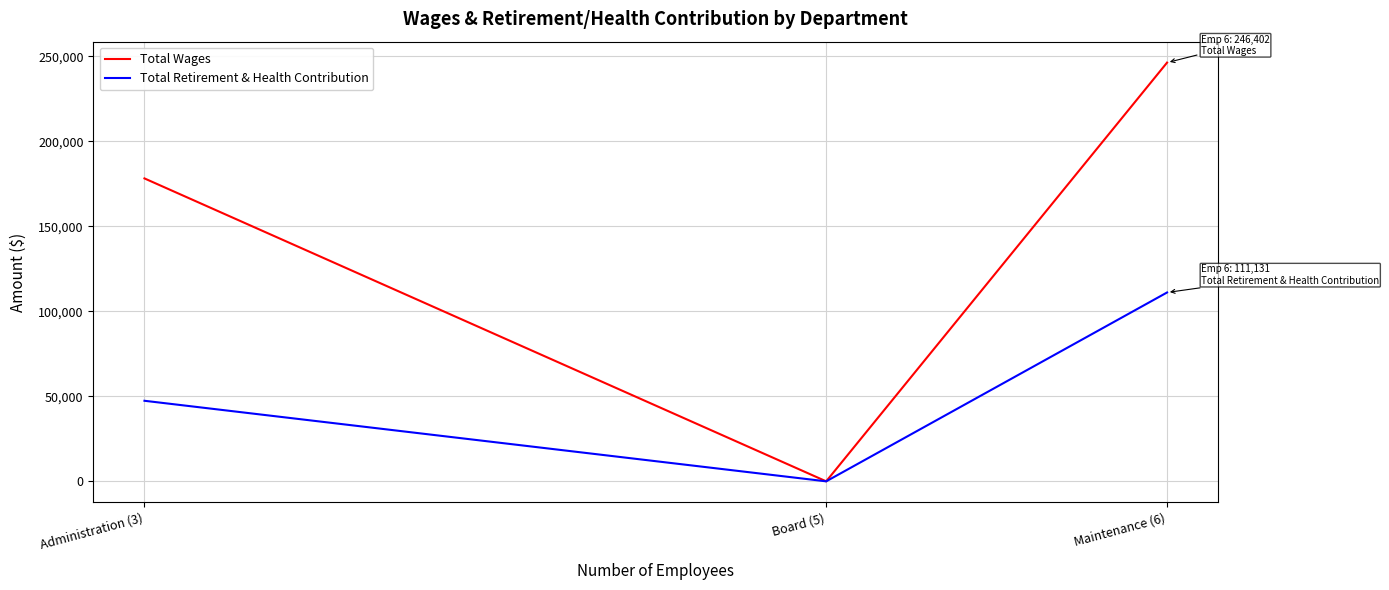

List the series in order of their peak value, lowest first.

Total Retirement & Health Contribution, Total Wages